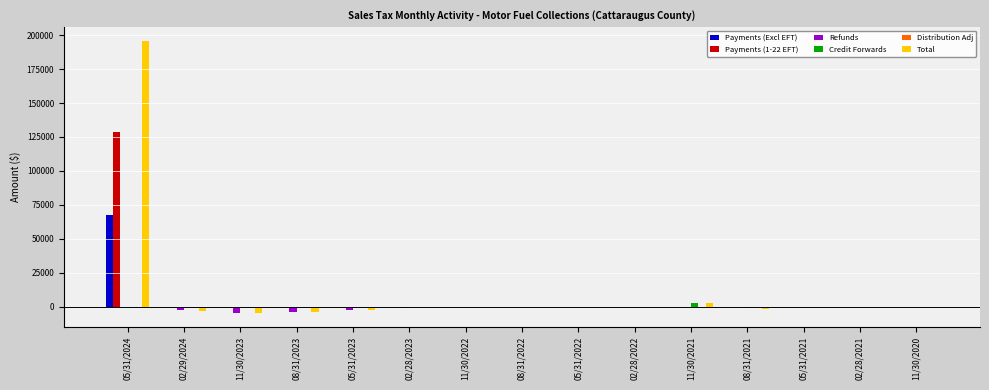

What is the greatest value displayed?

195863.5